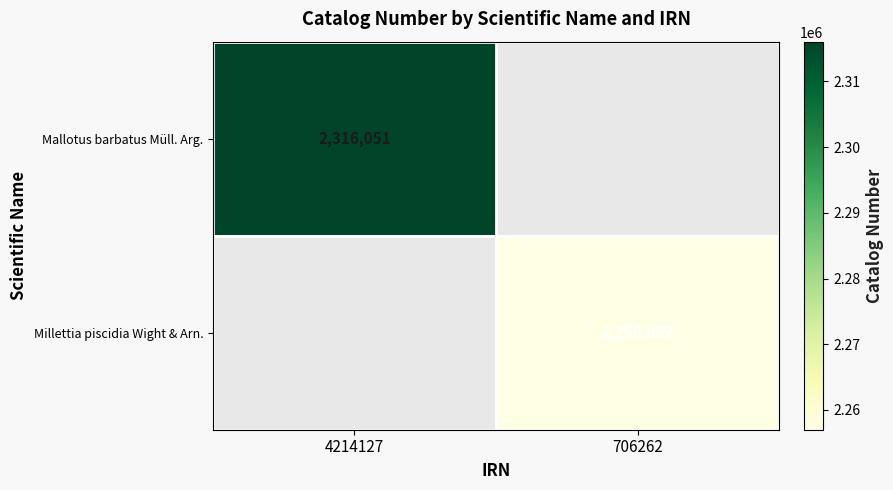

The Mallotus barbatus Müll. Arg. series shows 4039993 at 4214127. True or false?

False